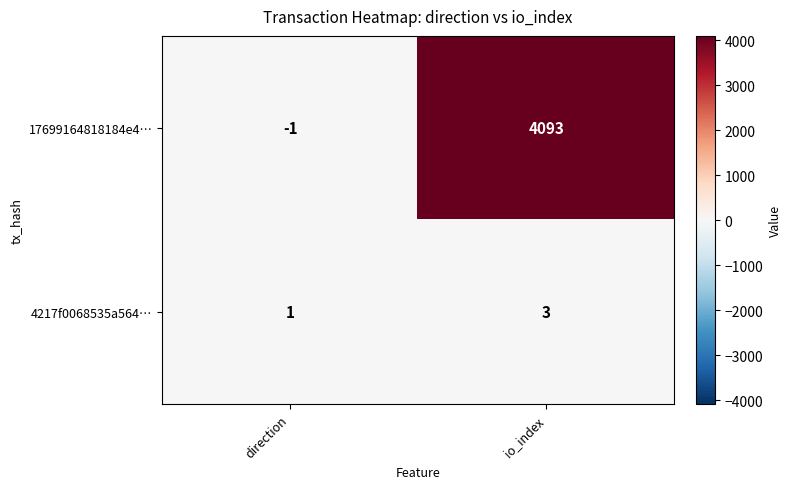

Between direction and io_index, which series saw the biggest shift?

17699164818184e4…